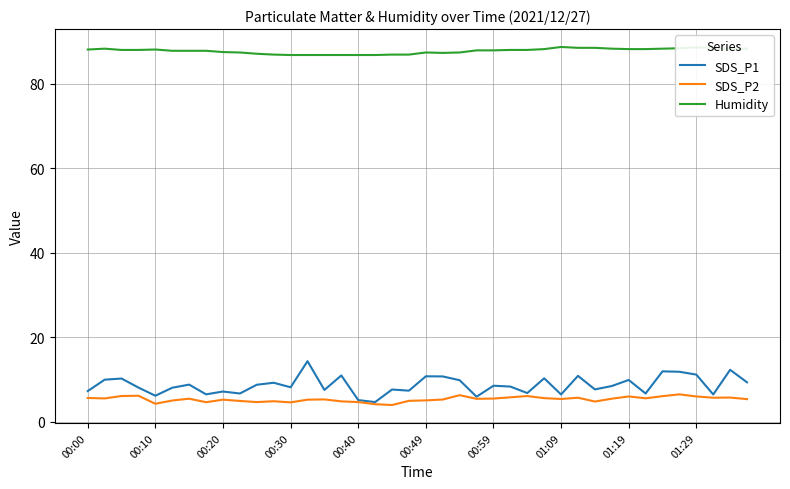

Which series has the largest total across all categories?

Humidity